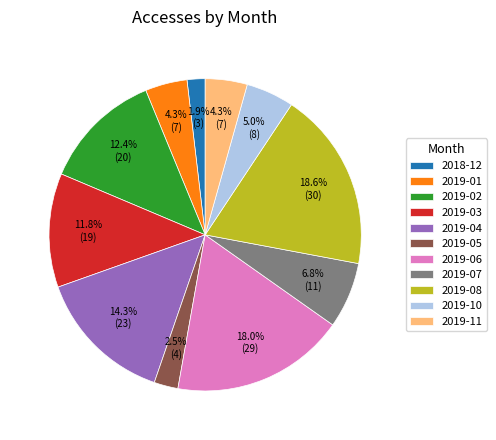

Is there a majority slice in this chart?

No